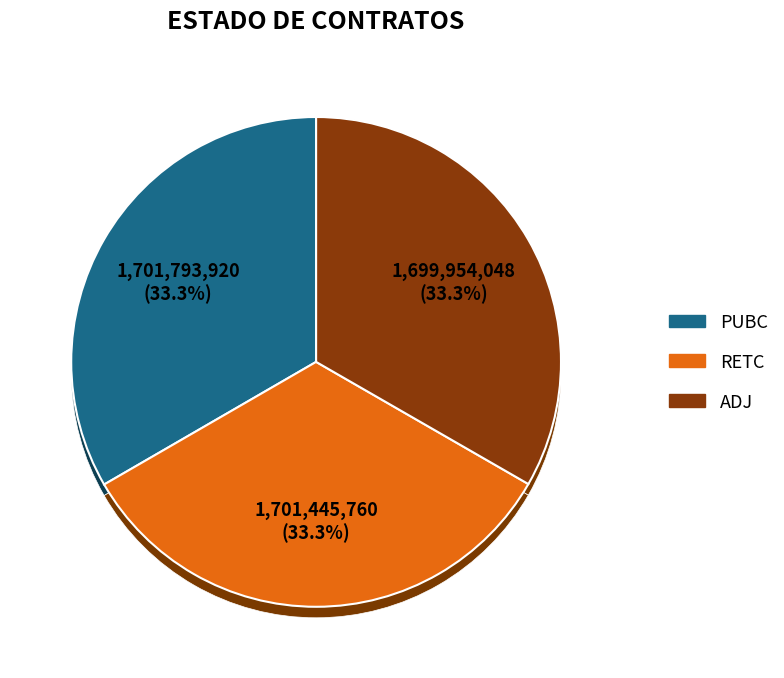

The ADJ slice represents 33% of the pie. True or false?

True